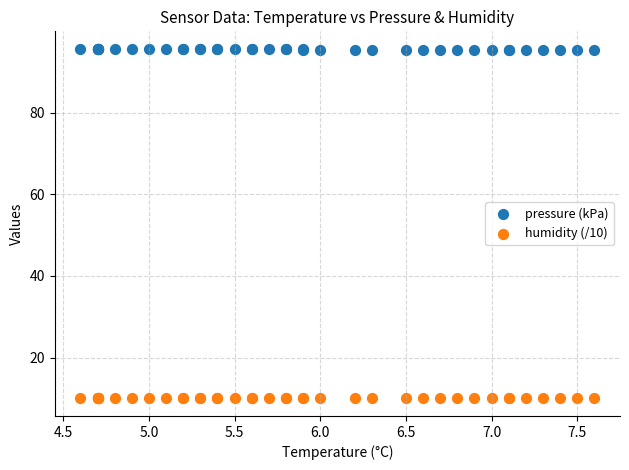

Which series contains the highest Y value?

pressure (kPa)